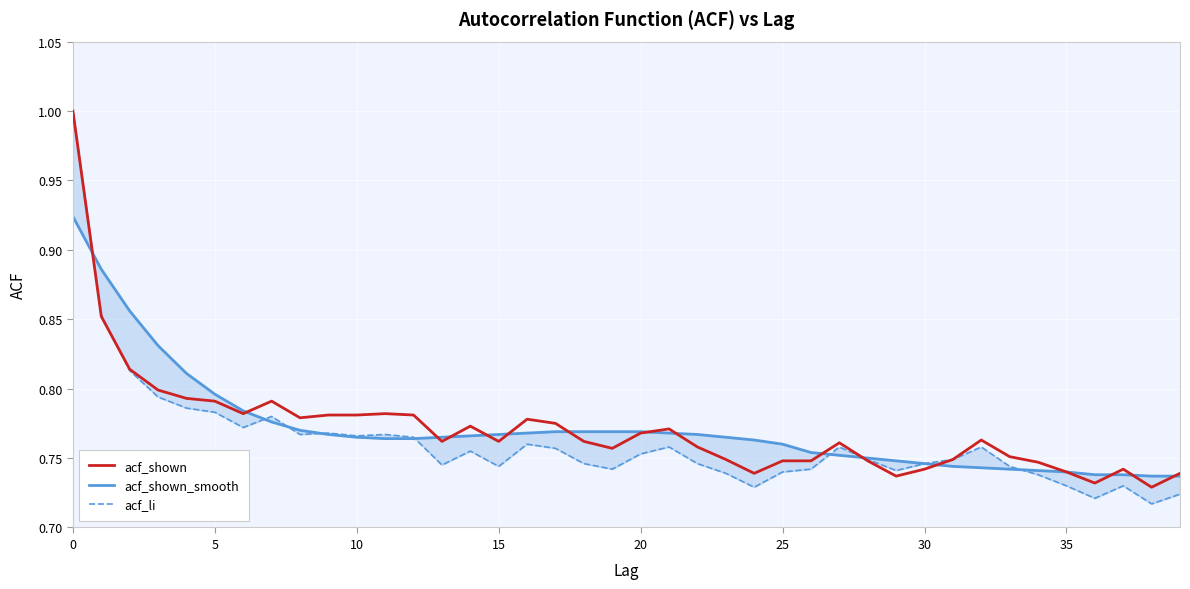

Is it true that acf_shown equals 1.1 at 31?

False